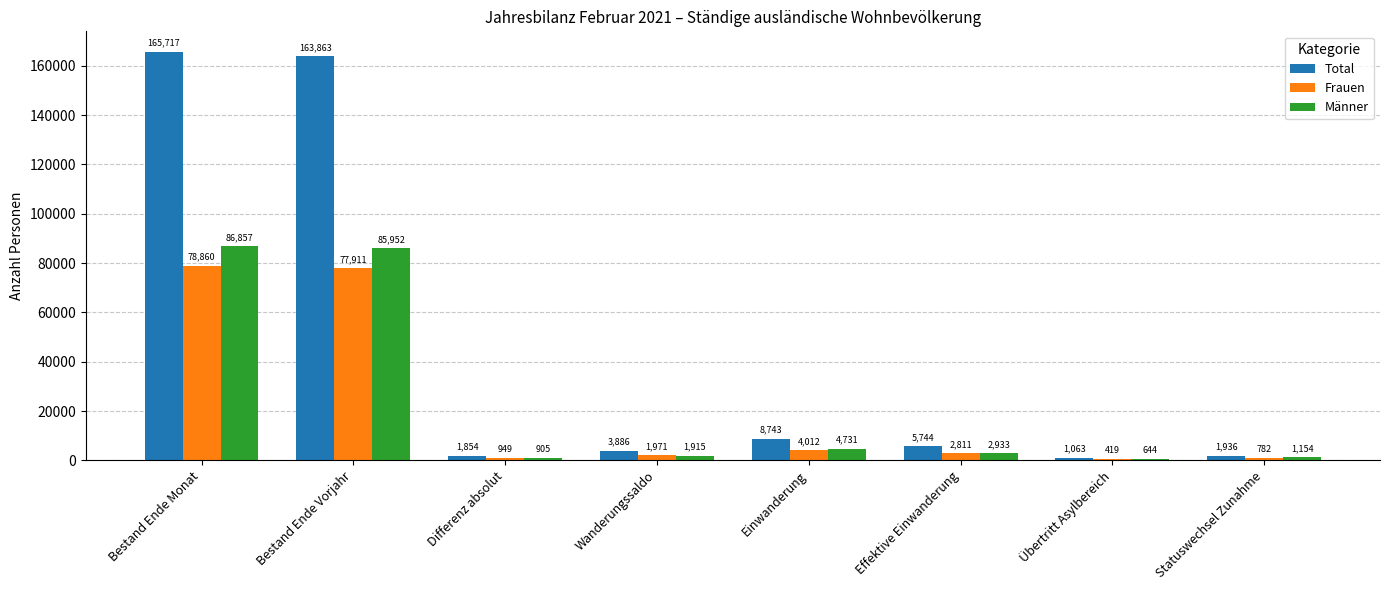

How many groups of bars are there?

8